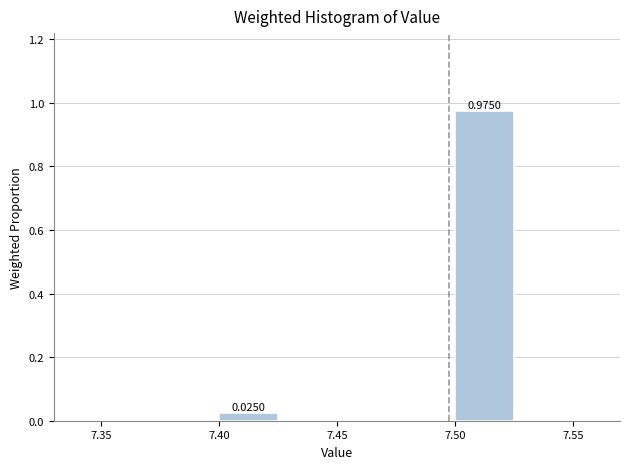

Which range on the x-axis has the tallest bar?

7.500 to 7.525